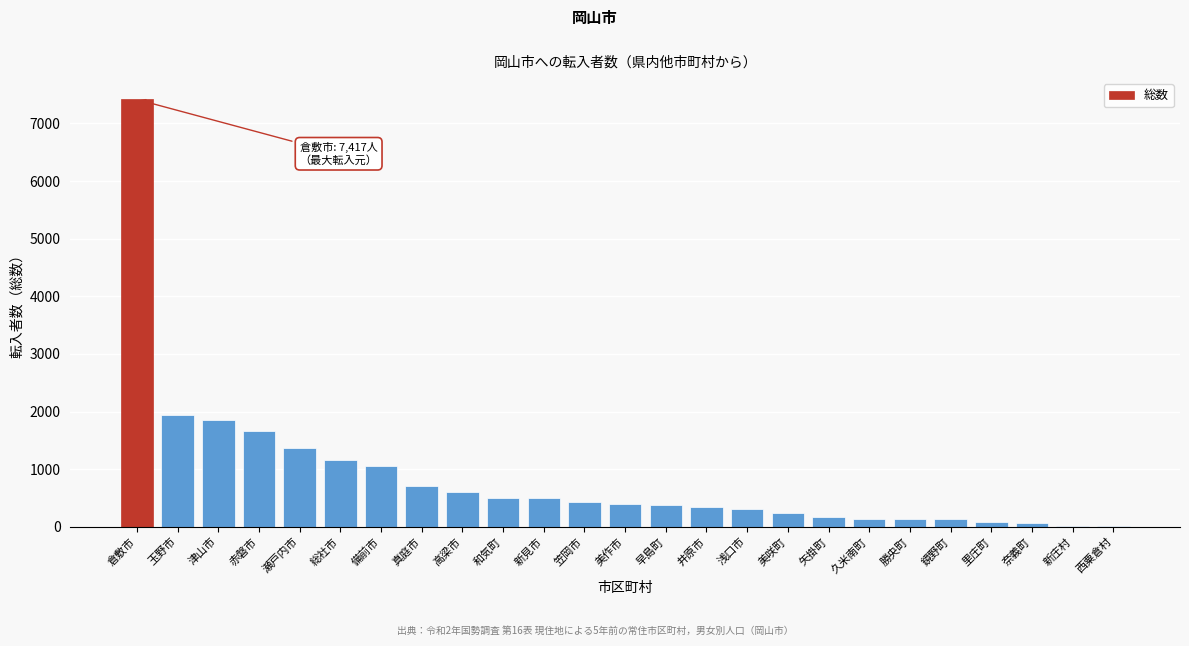

The value at 高梁市 is 985. True or false?

False